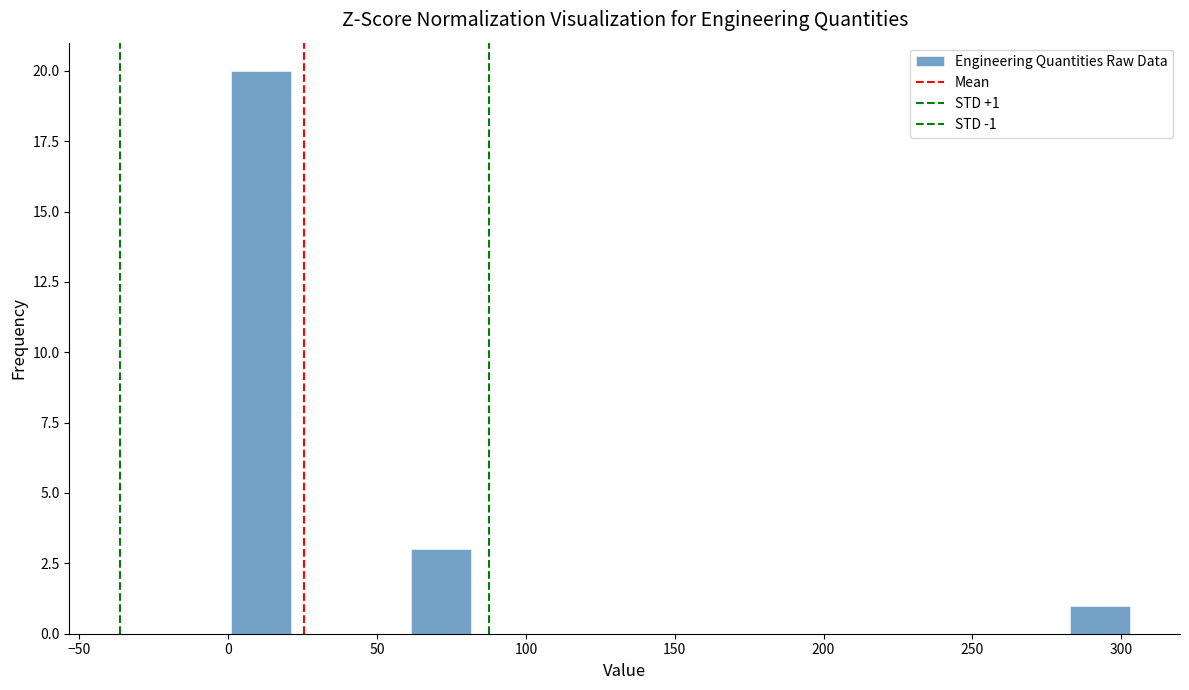

Over which range of the x-axis is the bar tallest?

0 to 20